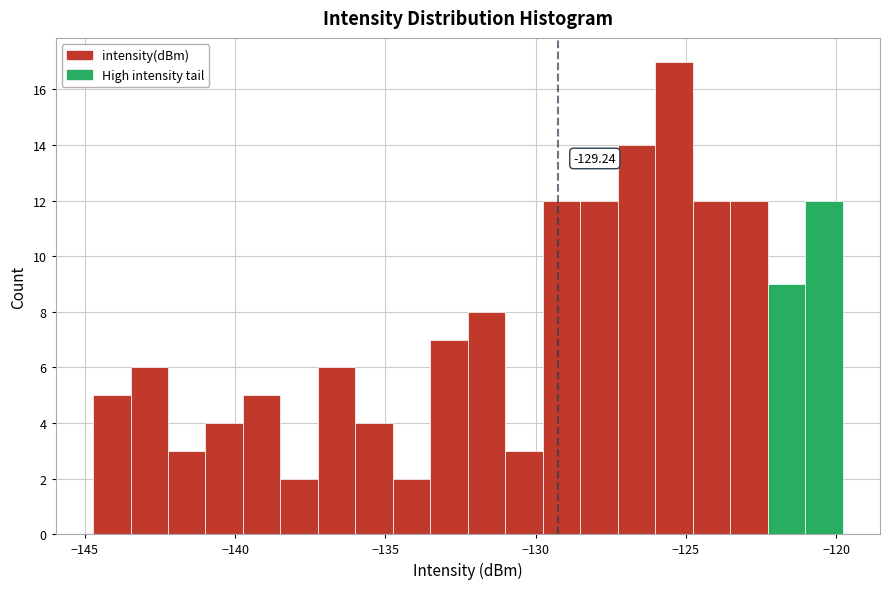

Around what value on the x-axis is the tallest bar? Give the approximate position of its centre, as read against the axis.

-125.5